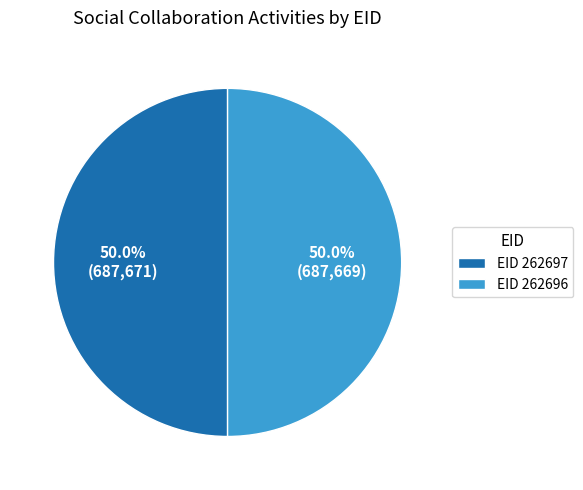

What percentage do EID 262697 and EID 262696 together represent?

100.0%